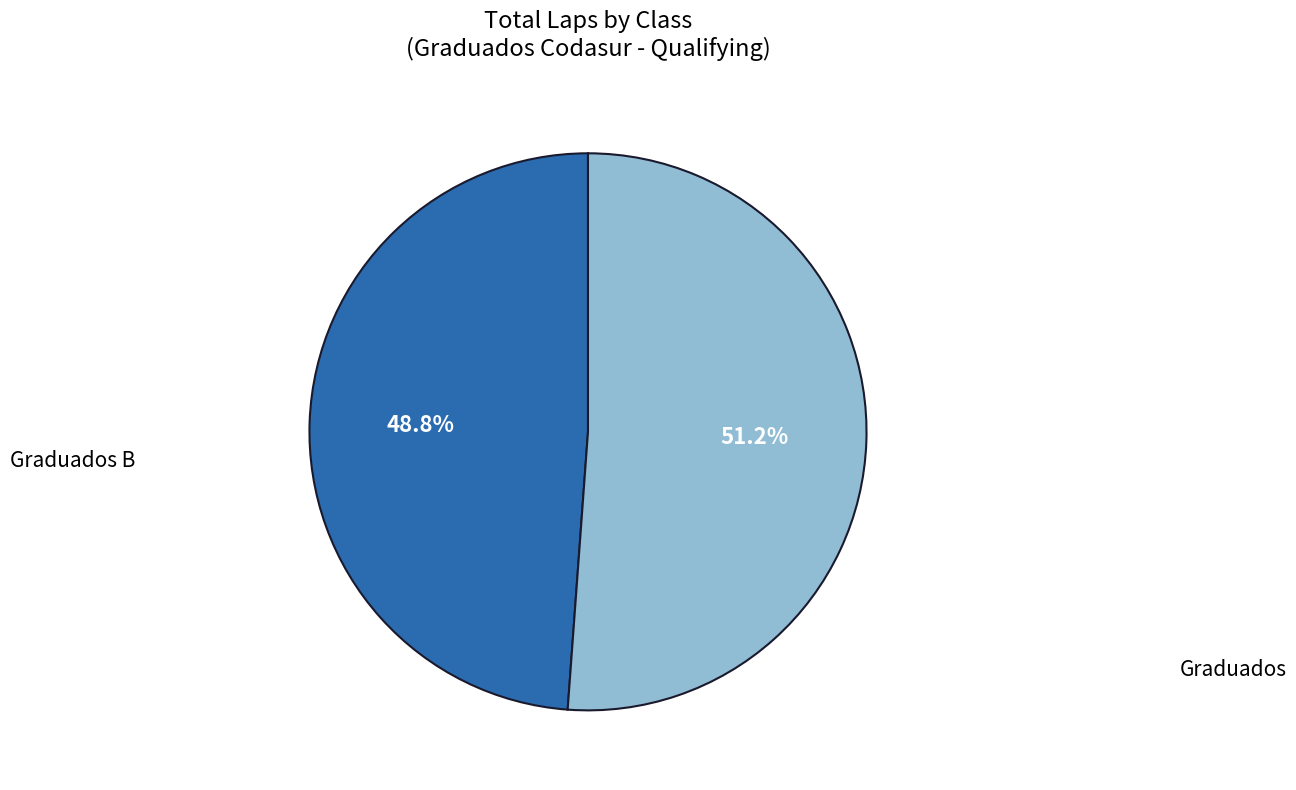

To the nearest percent, what is the combined percentage of Graduados and Graduados B?

100%